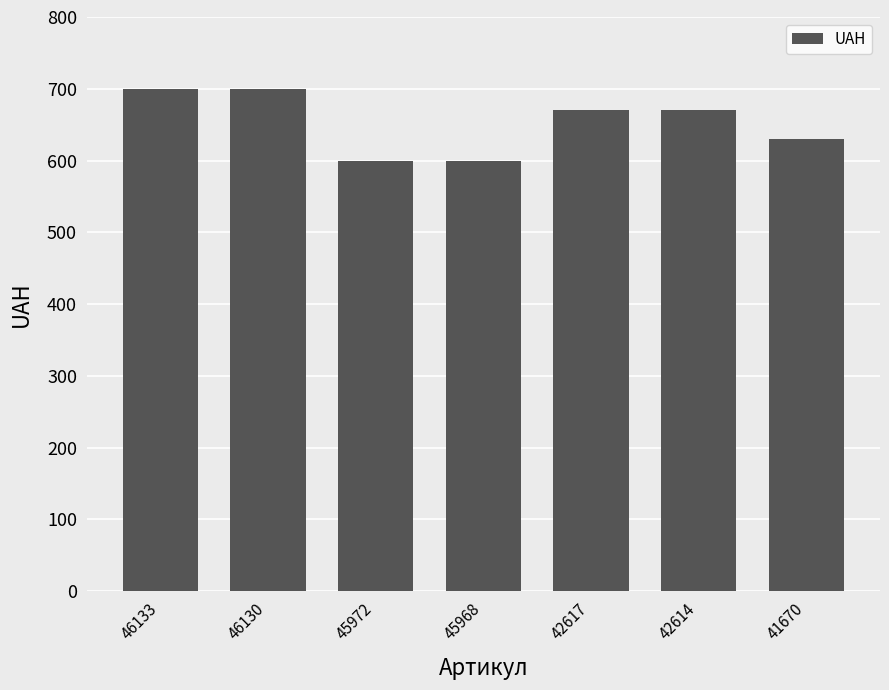

What is the sum of the values at 41670 and 45968?

1229